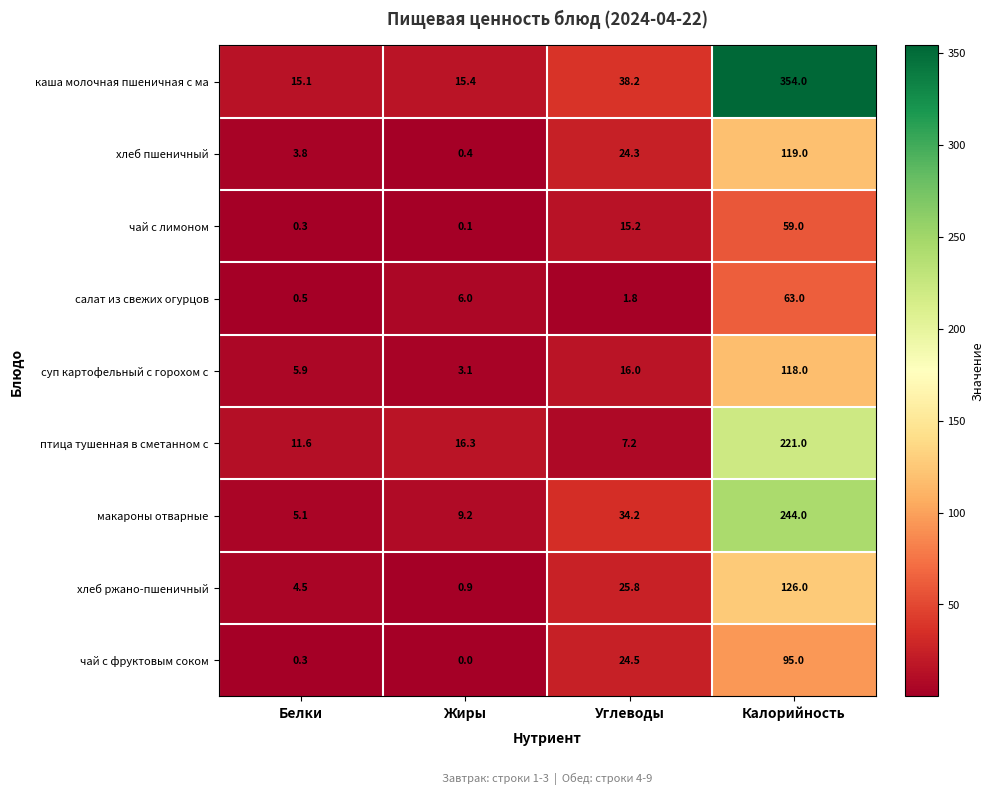

At which category does the chart reach its minimum across all series?

Жиры